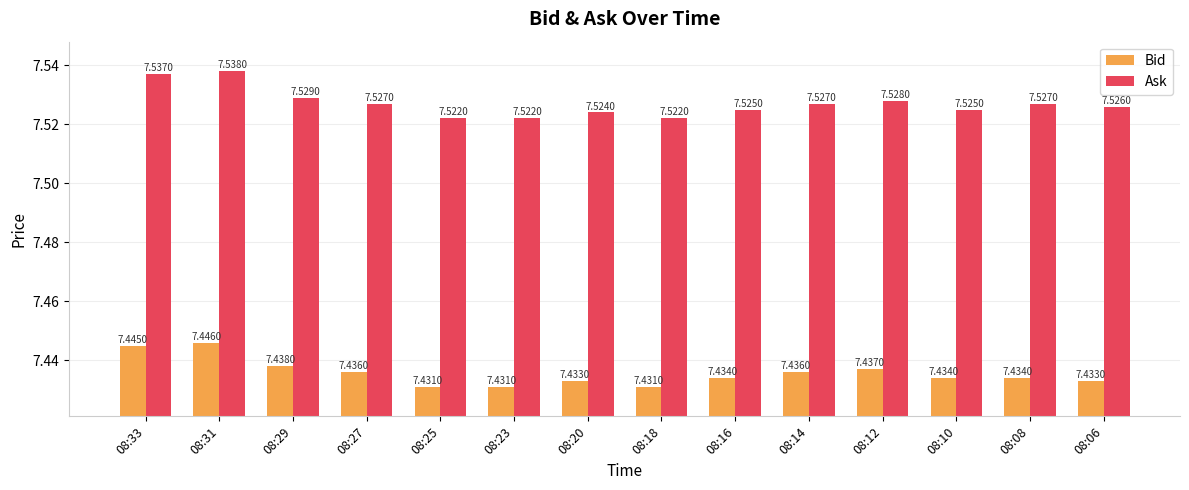

Count the number of categories in the chart.

14